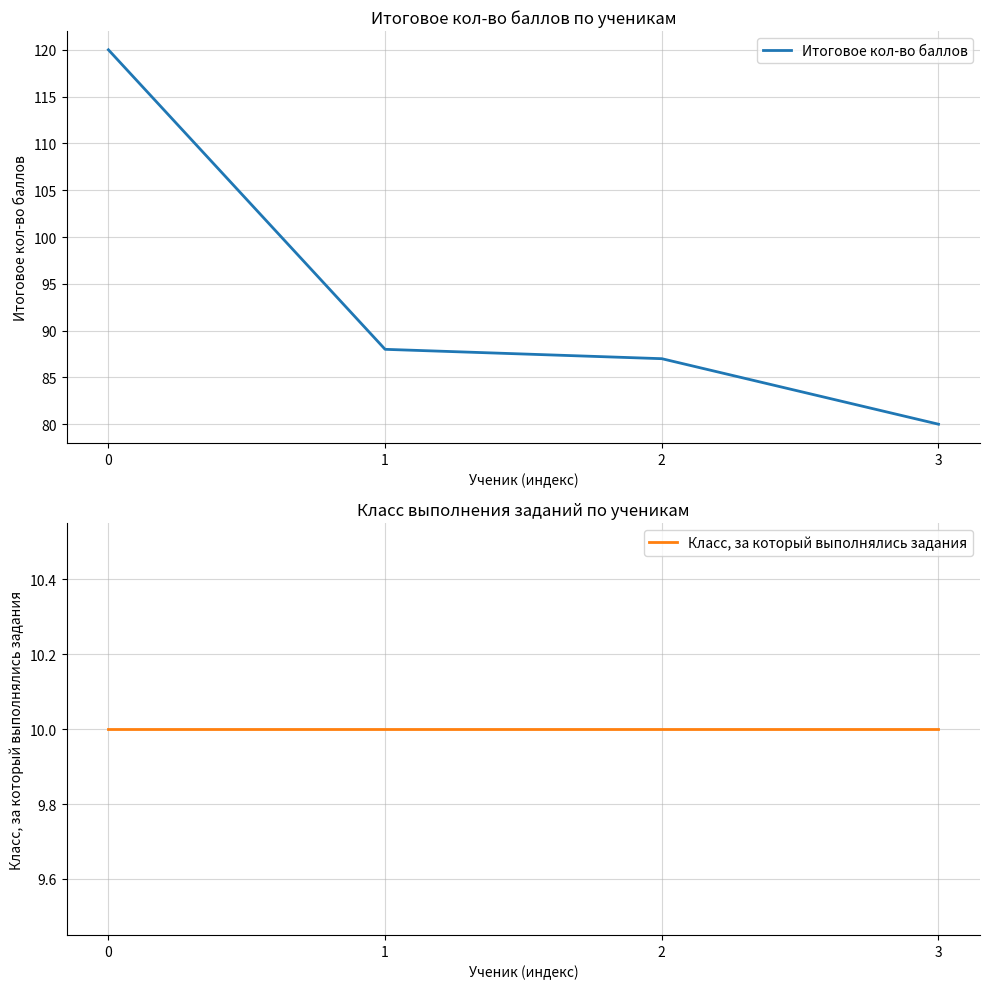

Is the value of Класс, за который выполнялись задания at 0 greater than the value of Итоговое кол-во баллов at 1?

No